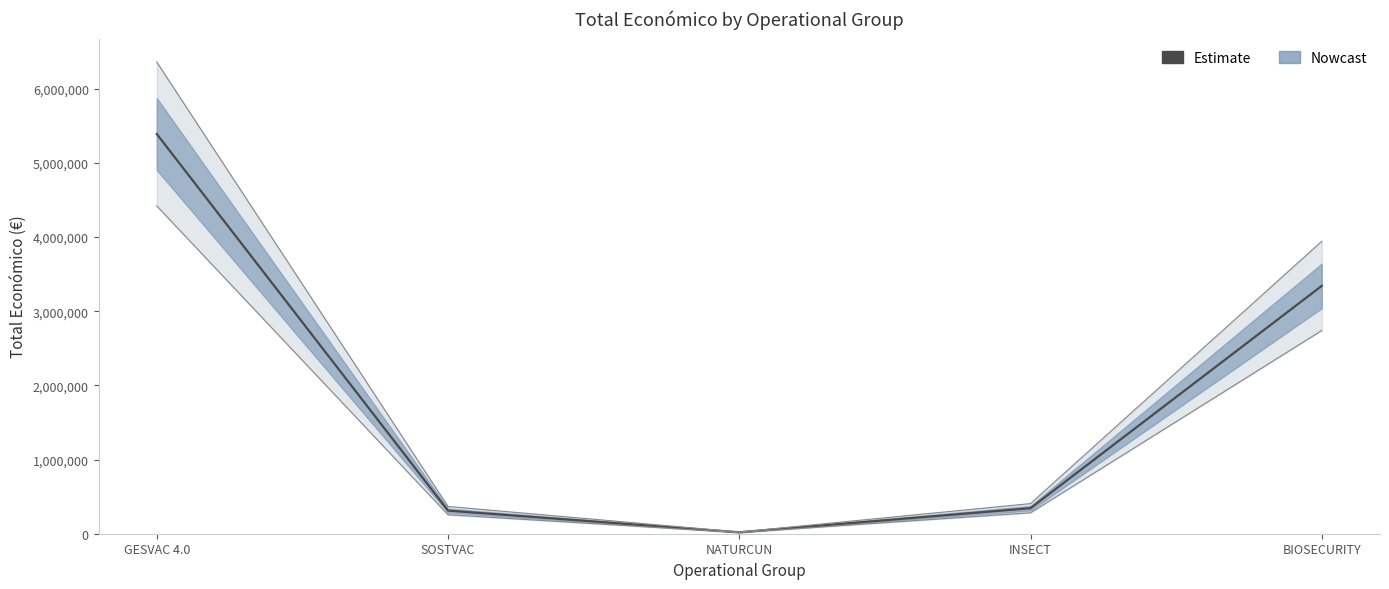

What is the value of the 4th point from the left?

344243